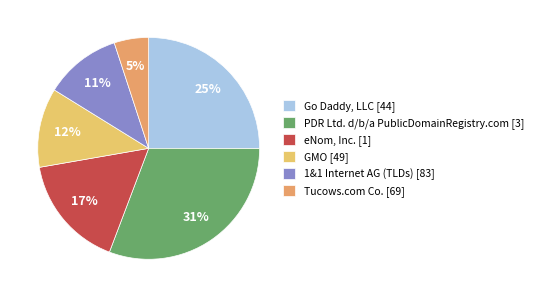

Count the number of slices in the pie.

6